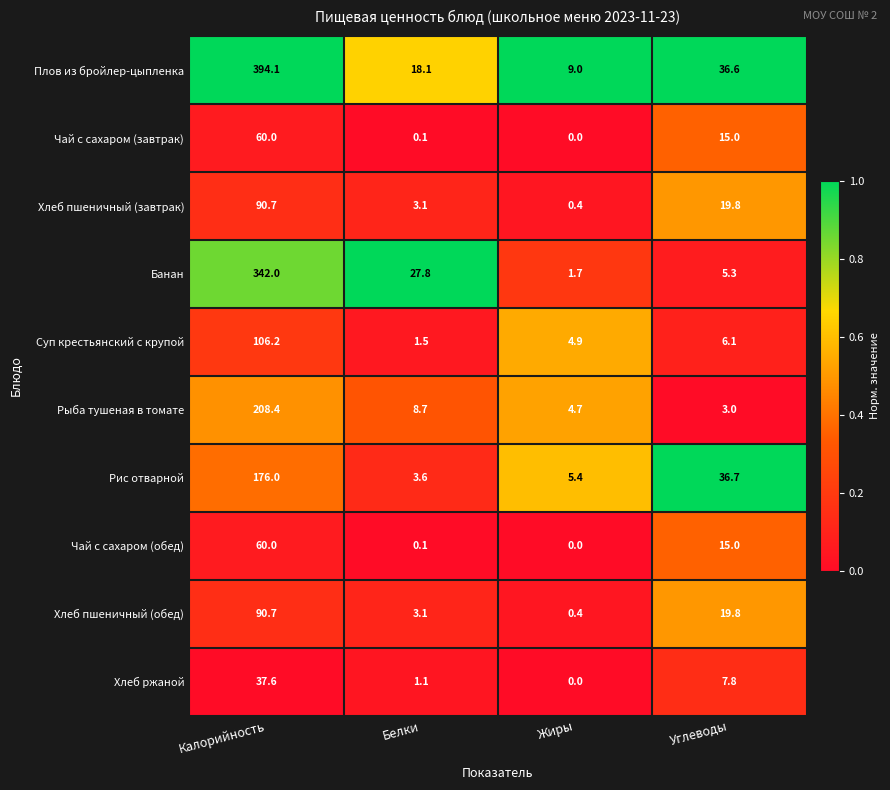

Is the value of Чай с сахаром (обед) at Белки greater than the value of Хлеб пшеничный (обед) at Жиры?

No